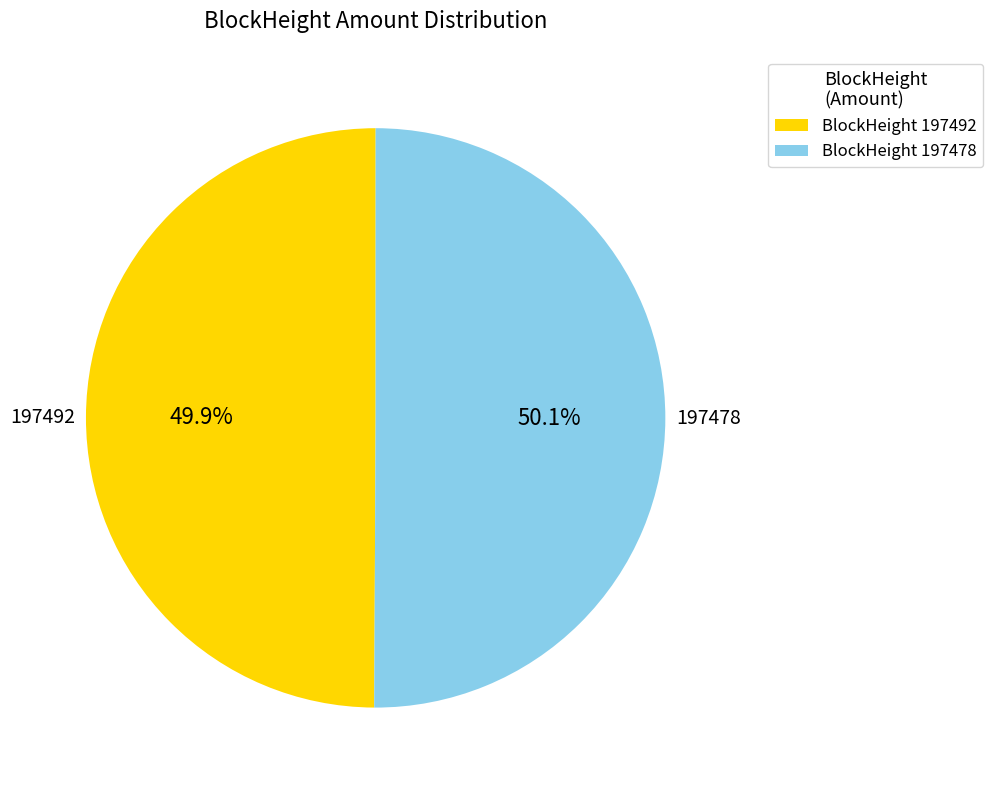

To the nearest percent, what is the average slice percentage?

50%